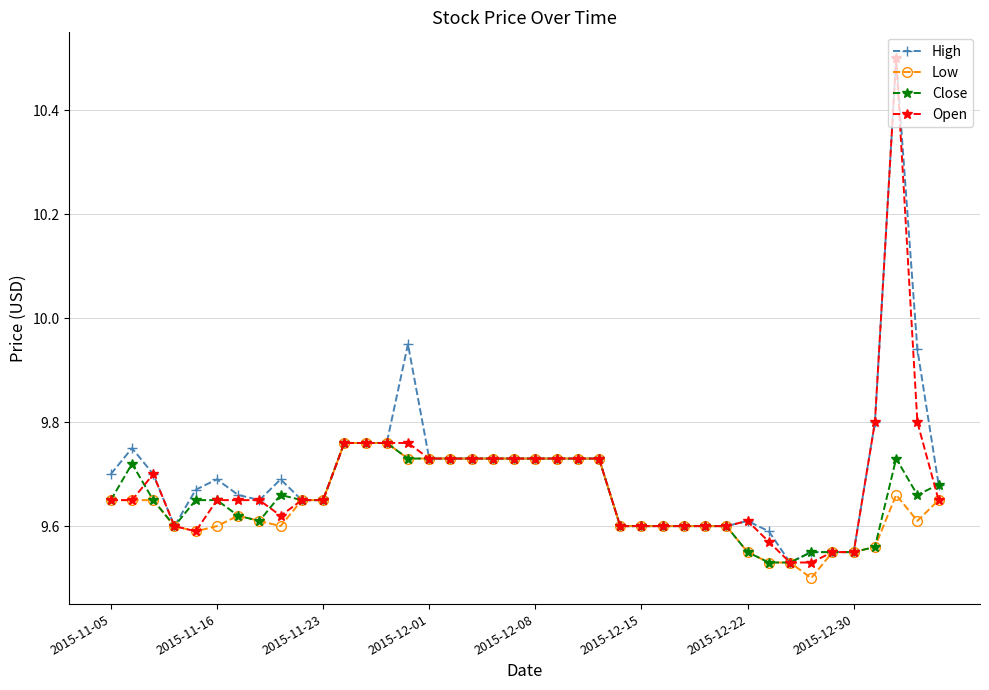

Count the Low values in the range 9 to 10.

40